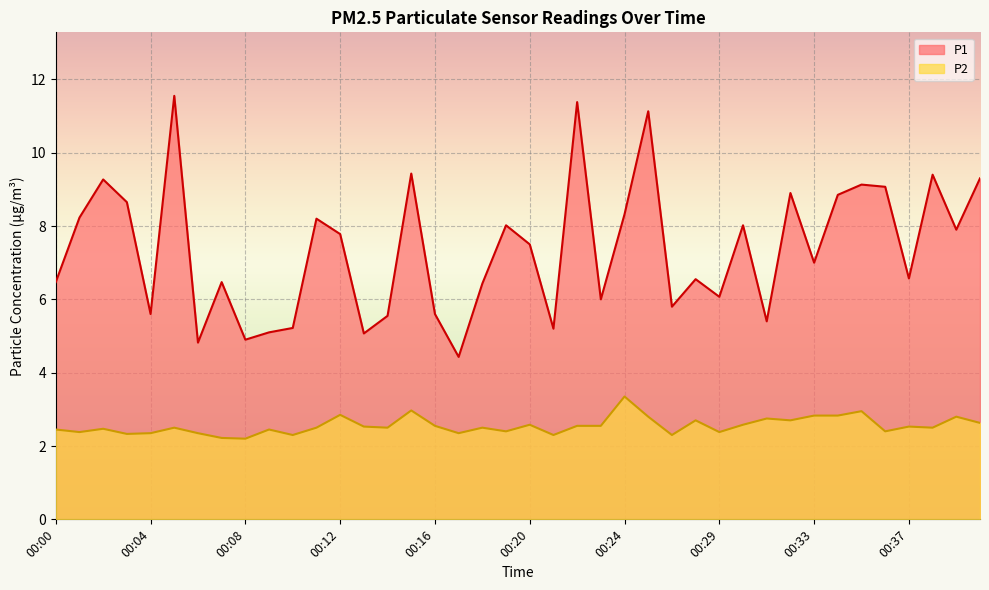

True or false: P1 and P2 cross at least once.

False